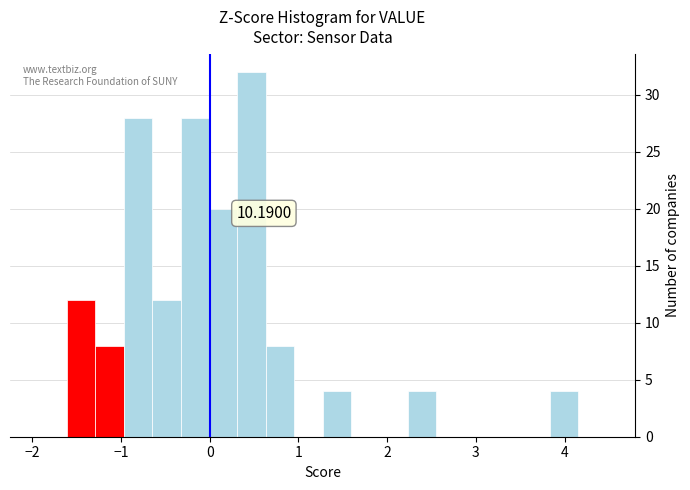

Read against the x-axis, roughly where is the centre of the tallest bar?

0.5